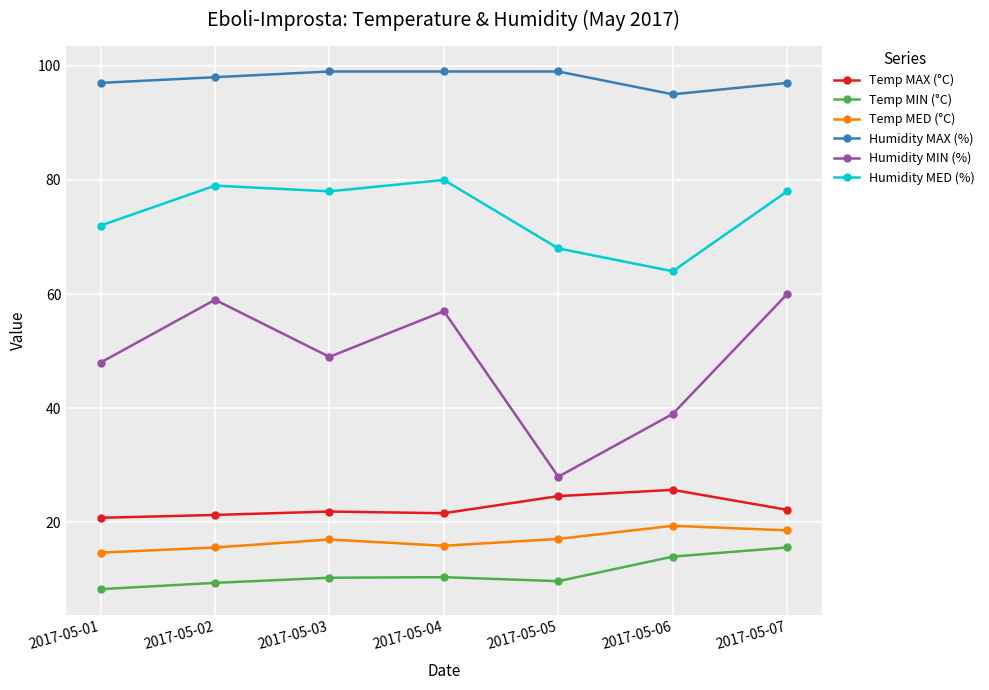

What is the value of the Humidity MIN (%) point at the 7th from the left?

60.0